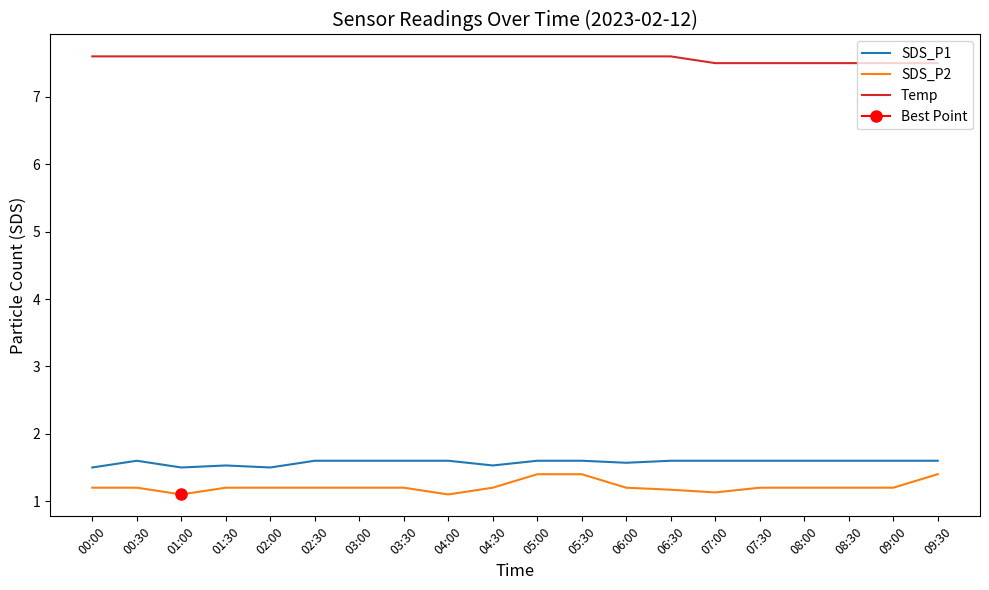

The value of SDS_P2 at 00:00 is 1.2. True or false?

True